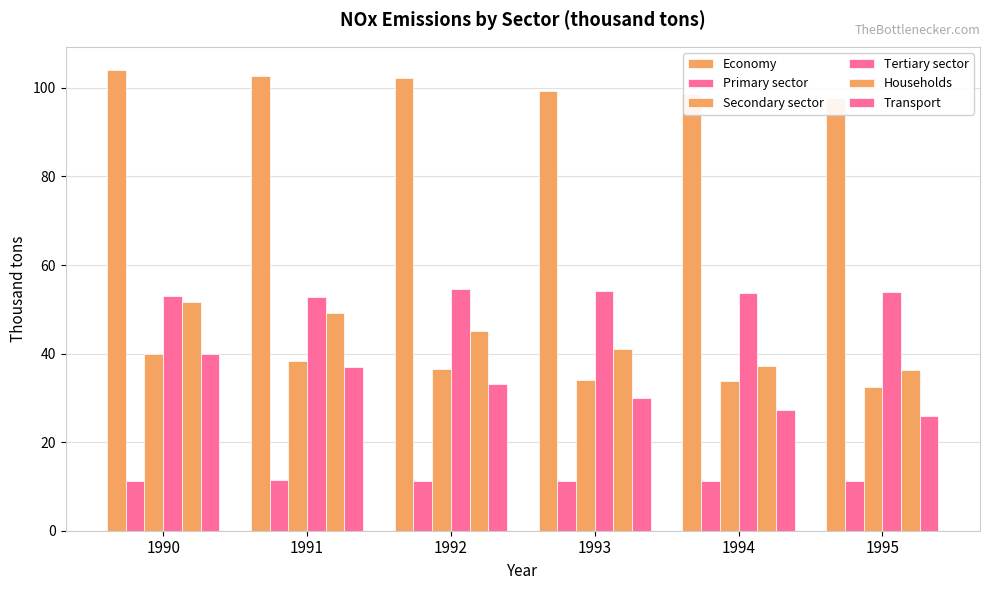

How many bars are there in total?

36